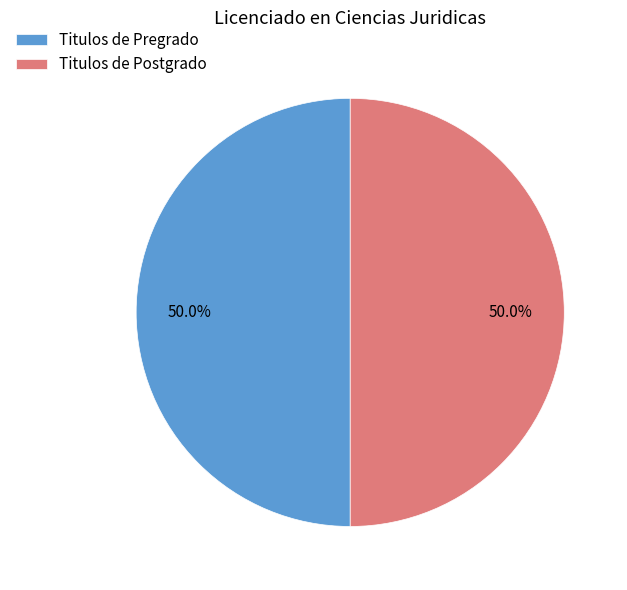

To the nearest percent, what portion does Titulos de Pregrado represent?

50%